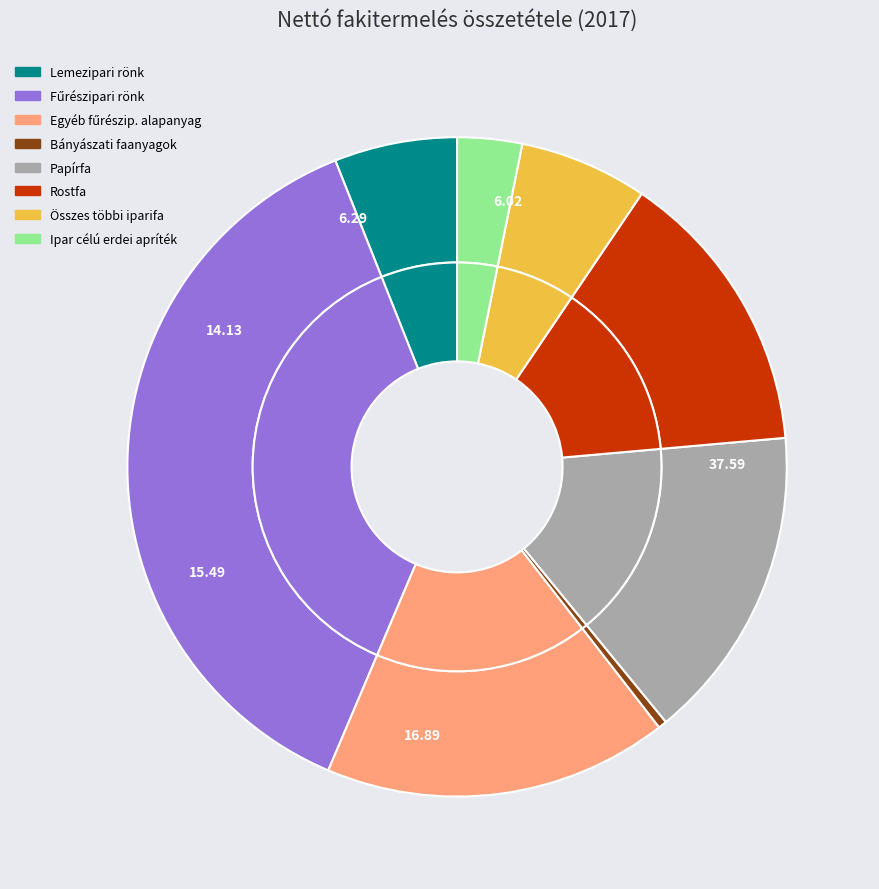

How many segments does this pie chart have?

8